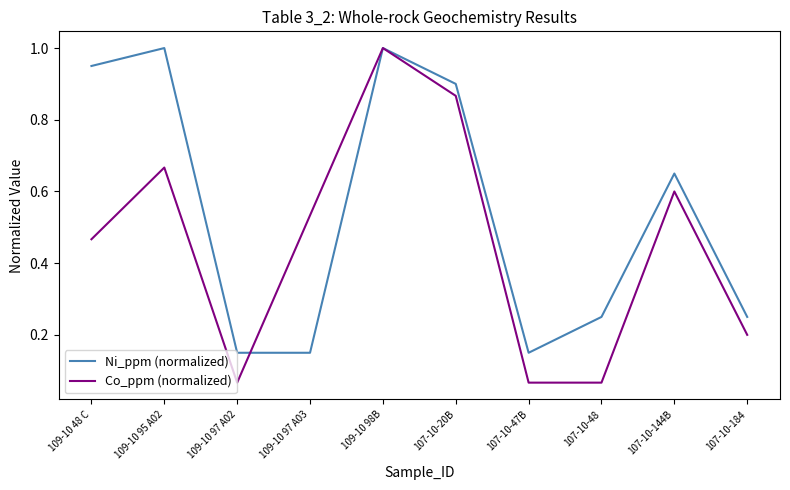

Where do Ni_ppm (normalized) and Co_ppm (normalized) first cross each other?

109-10 97 A02 and 109-10 97 A03